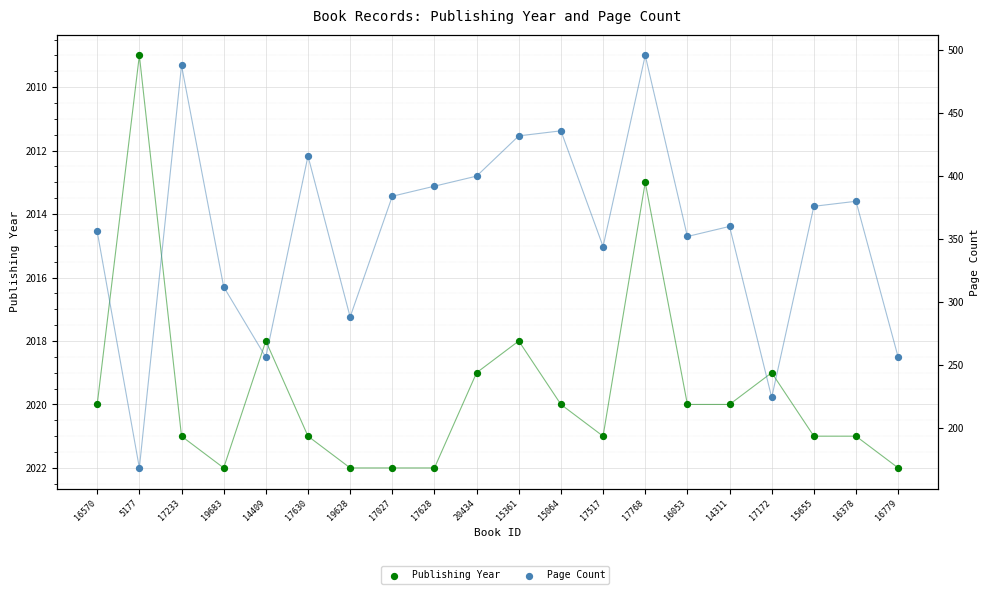

At how many categories does at least one series exceed 1280?

20